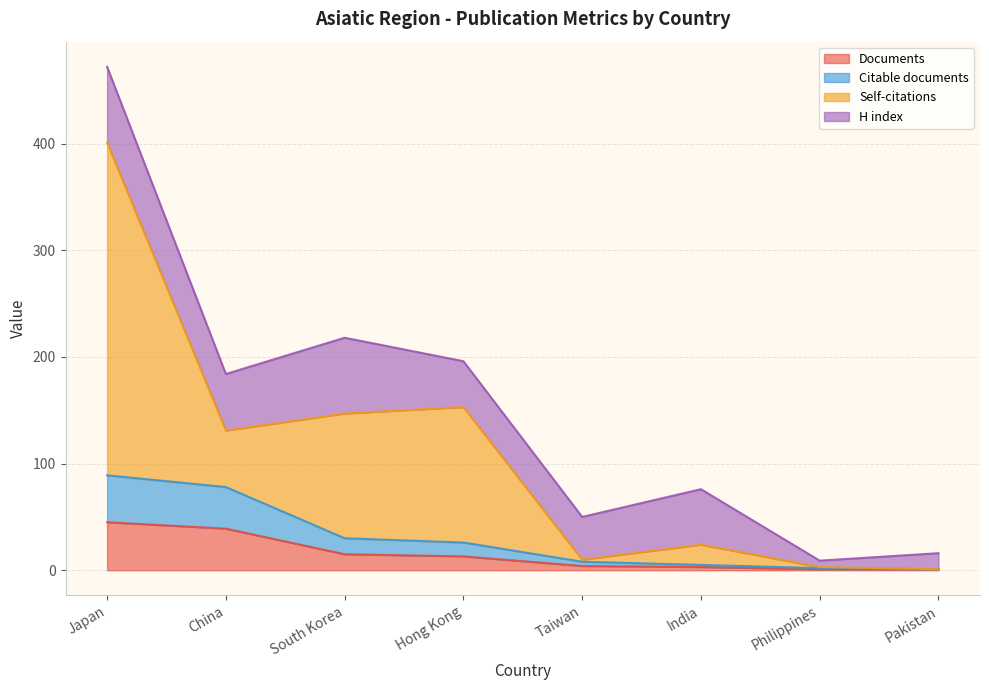

What is the difference between the second highest and second lowest values in the Documents series?

38